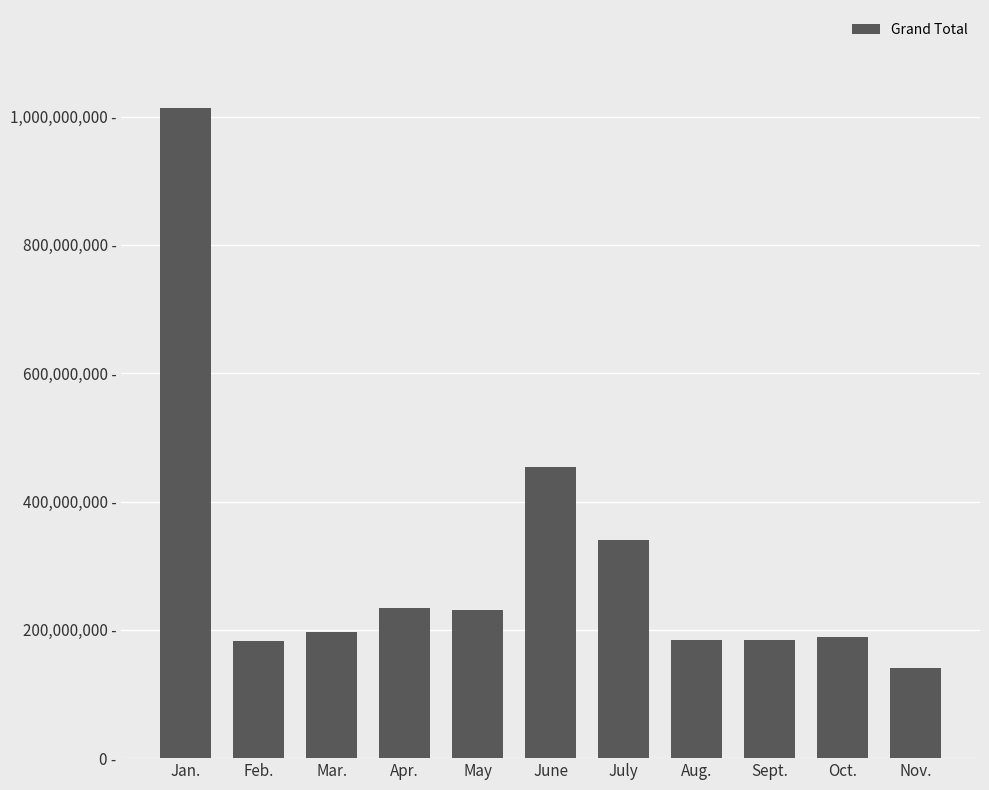

Does the chart contain any negative values?

No